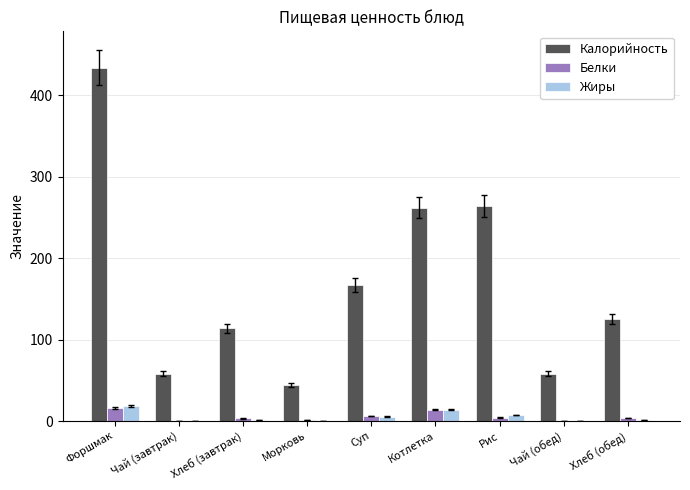

What is the sum of all Жиры values?

46.8